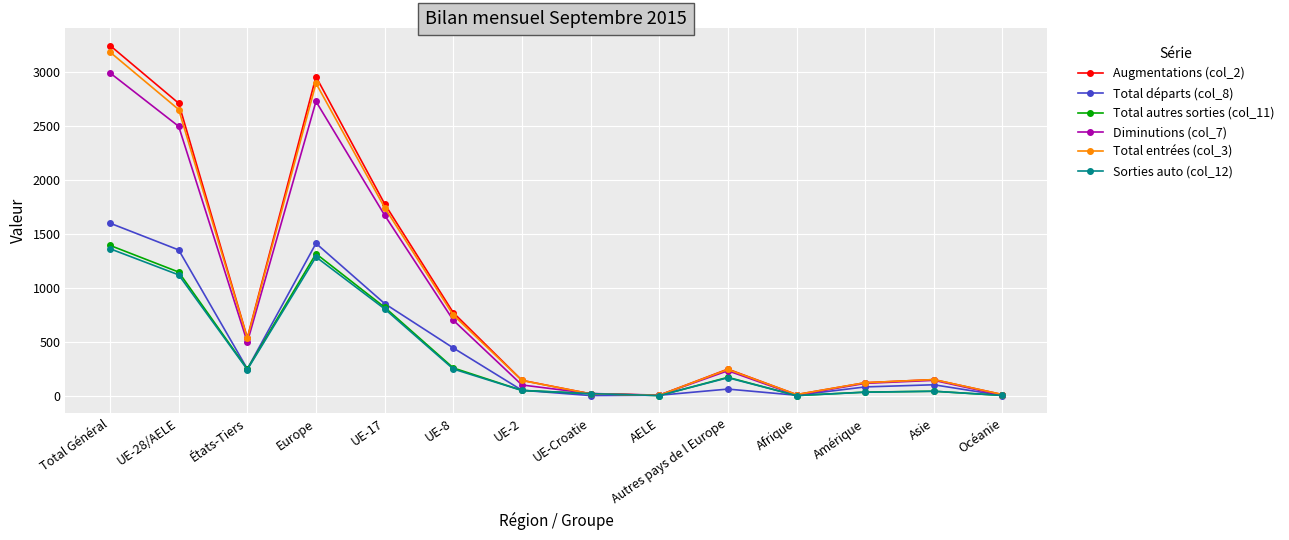

At which category does Total départs (col_8) reach its first local valley?

États-Tiers